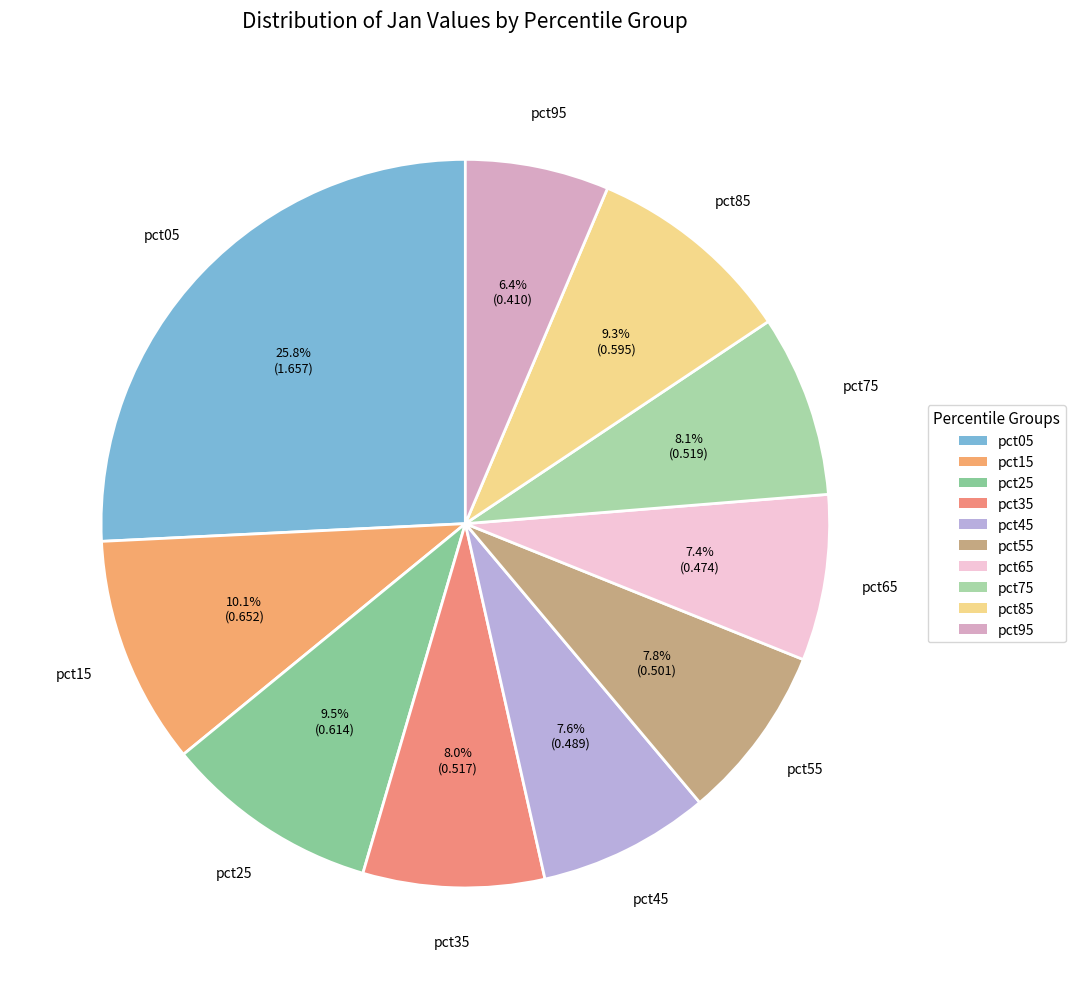

How much of the chart is everything except pct65?

92.6%